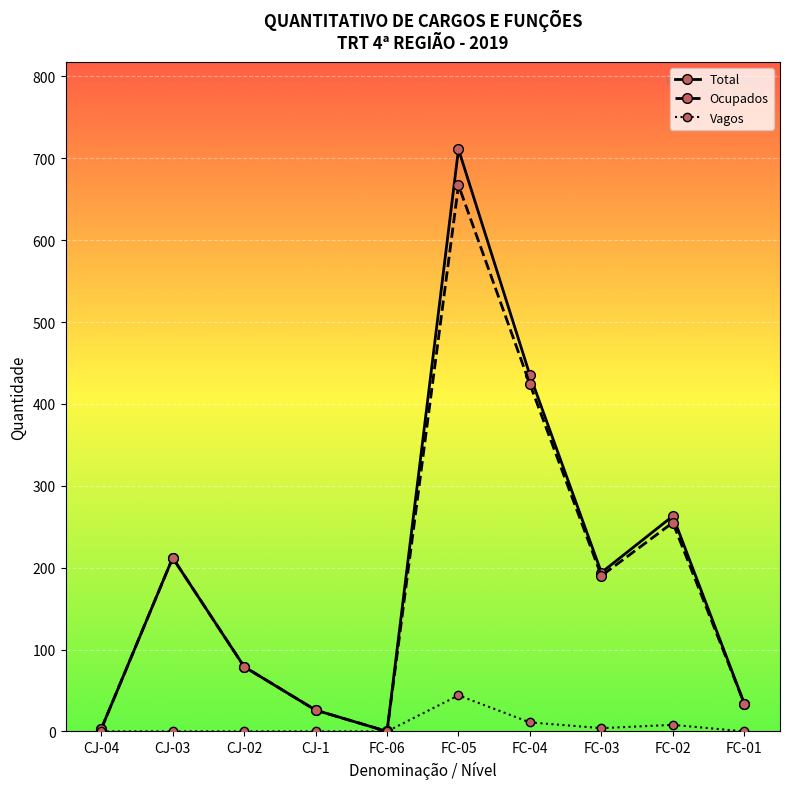

What is the label of the 7th point from the right?

CJ-1